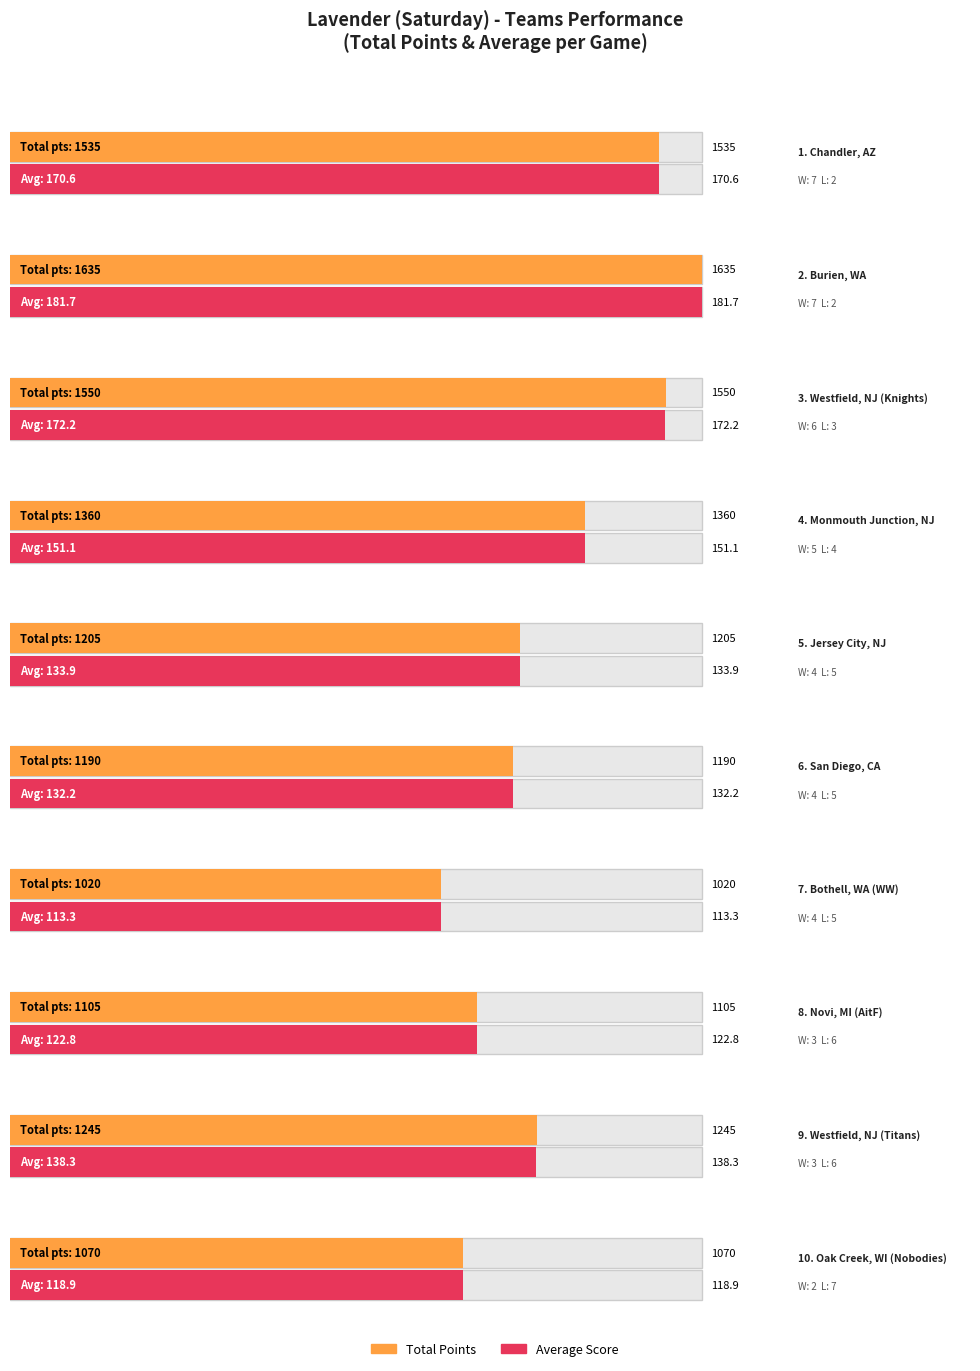

List the series in order of their overall mean, lowest first.

Avg, Total